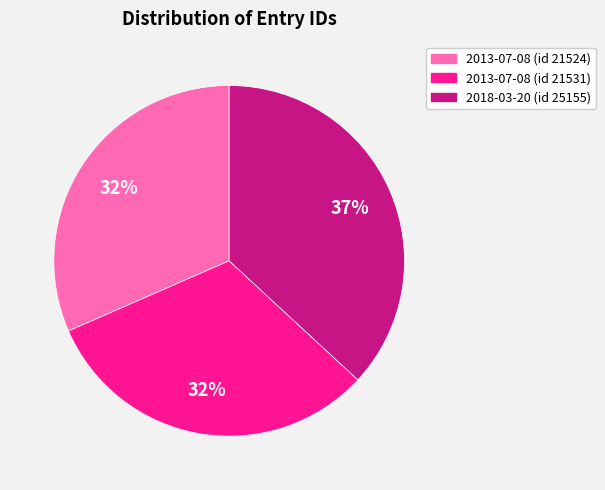

Does any single category account for the majority?

No